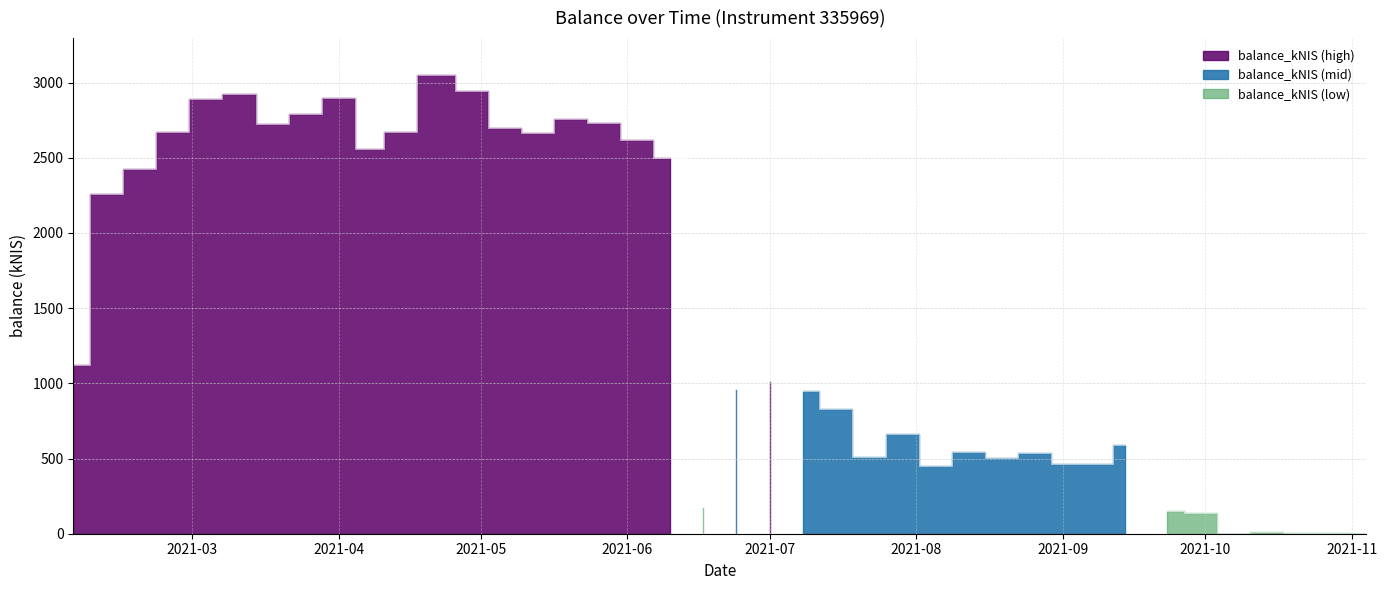

Reading left to right, extract all data points from this chart.

1121.5	2261.2	2422.8	2673.7	2890.4	2925.8	2724.8	2794.2	2899.6	2556.0	2671.0	3051.6	2945.4	2699.4	2661.3	2760.8	2734.4	2616.4	2497.7	179.0	960.7	1016.0	950.3	826.8	508.6	662.4	448.3	543.3	504.3	536.0	466.7	461.6	590.2	151.0	137.7	0.0	8.2	2.8	6.4	0.0